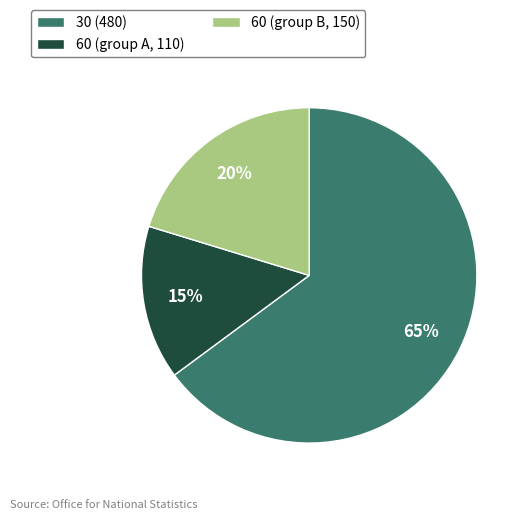

To the nearest percent, what portion does 60 (group B, 150) represent?

20%